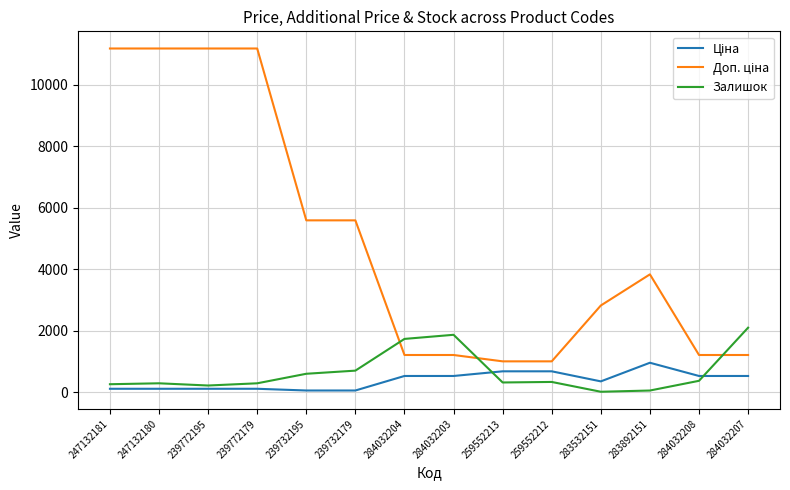

What is the difference between the Залишок values at 283892151 and 284032208?

316.0